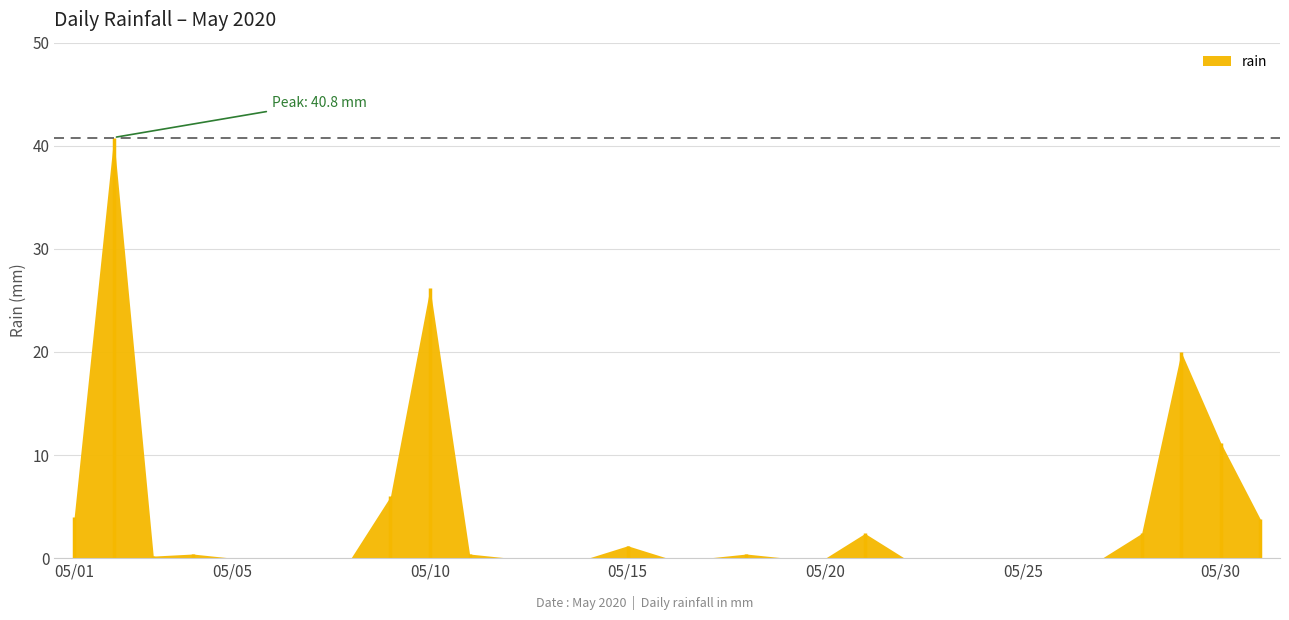

Which has a higher value, 2020-05-28 or 2020-05-27?

2020-05-28